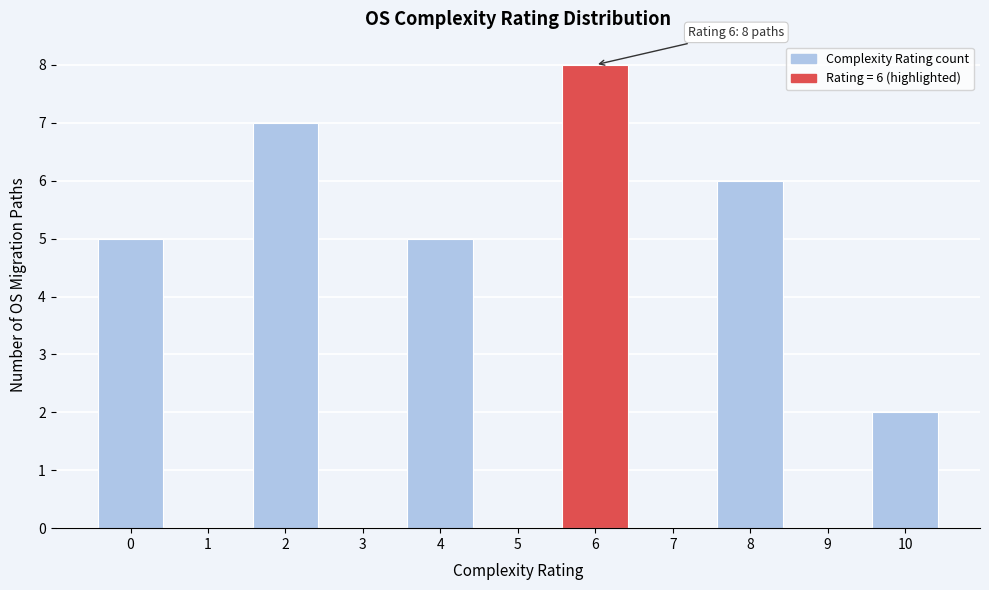

Reading left to right, transcribe all the data shown in this chart.

0=5	1=0	2=7	3=0	4=5	5=0	6=8	7=0	8=6	9=0	10=2